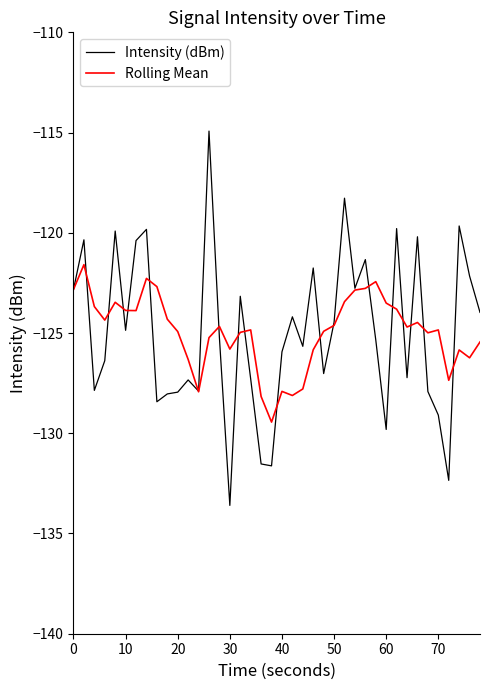

Is this an area chart (filled region under the line)?

No